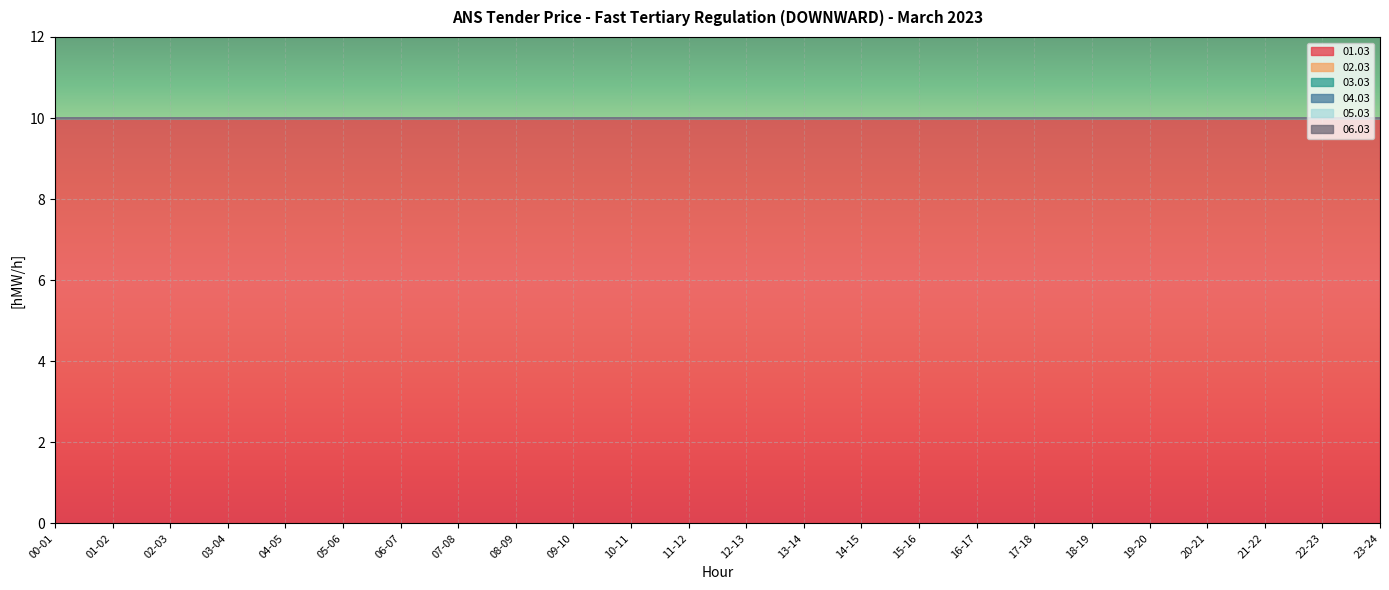

Which has a higher value, 18-19 or 02-03?

18-19